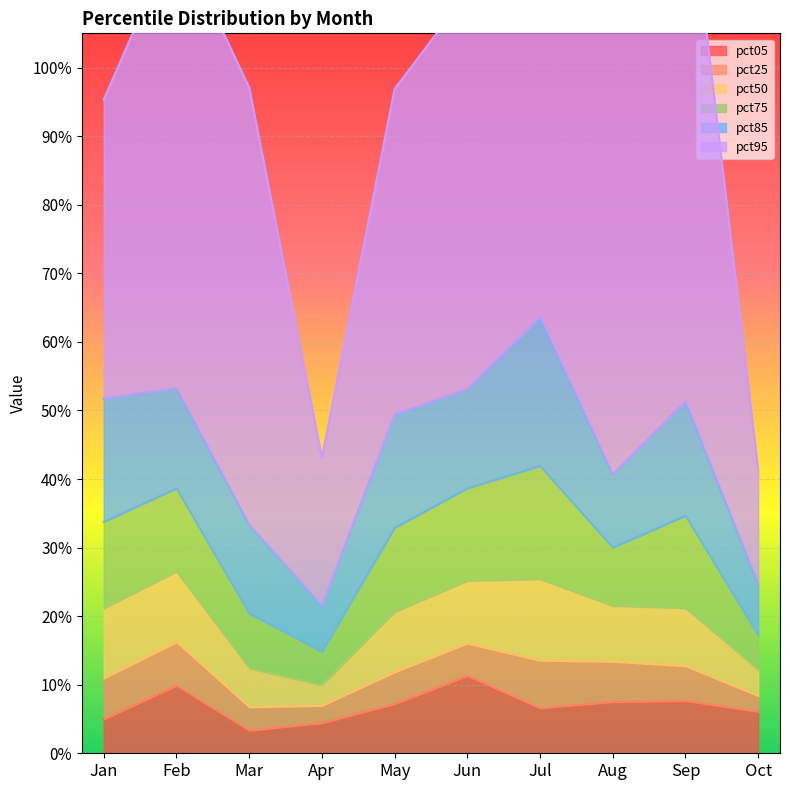

Where is the first local maximum for pct25?

Feb